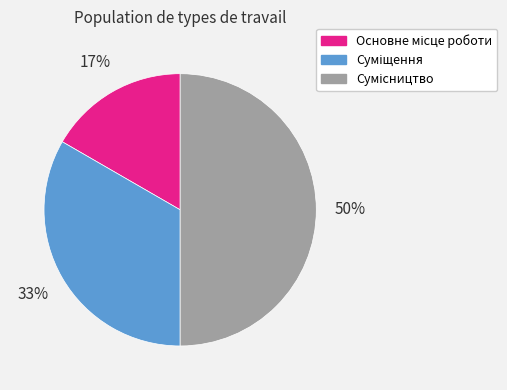

To the nearest percent, what is the difference between the largest and smallest slice percentages?

33%